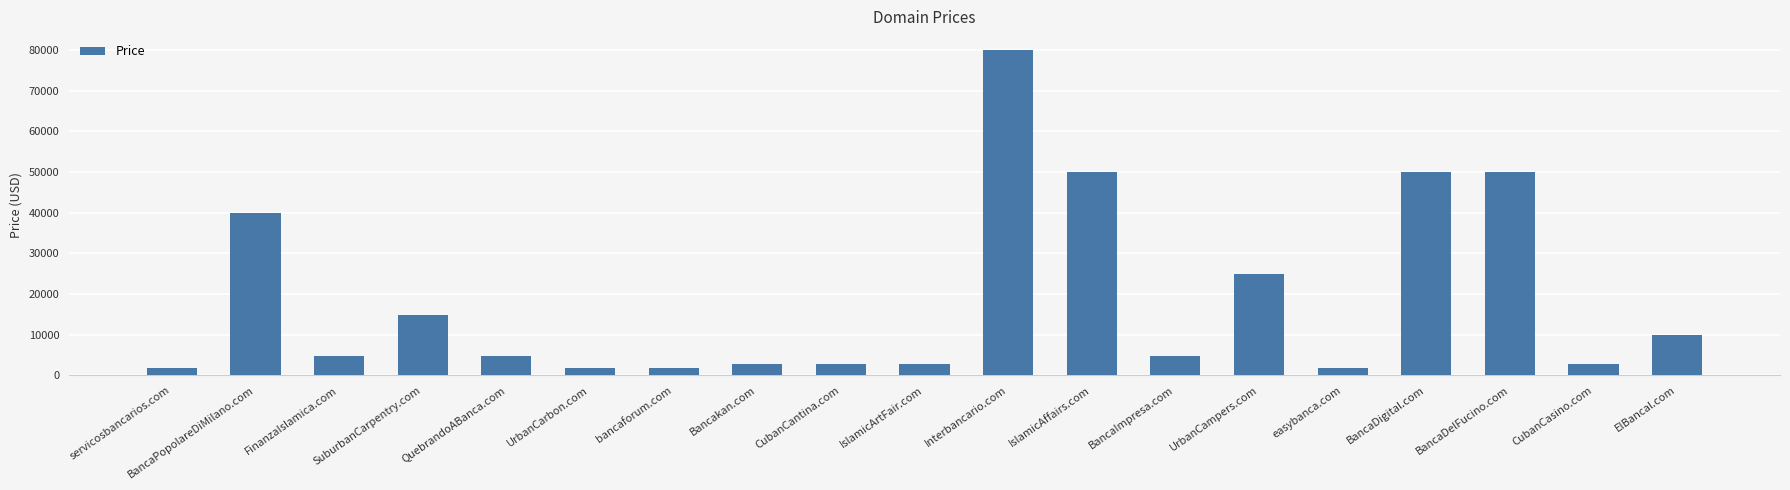

Is it true that the value at UrbanCampers.com is 24888?

True